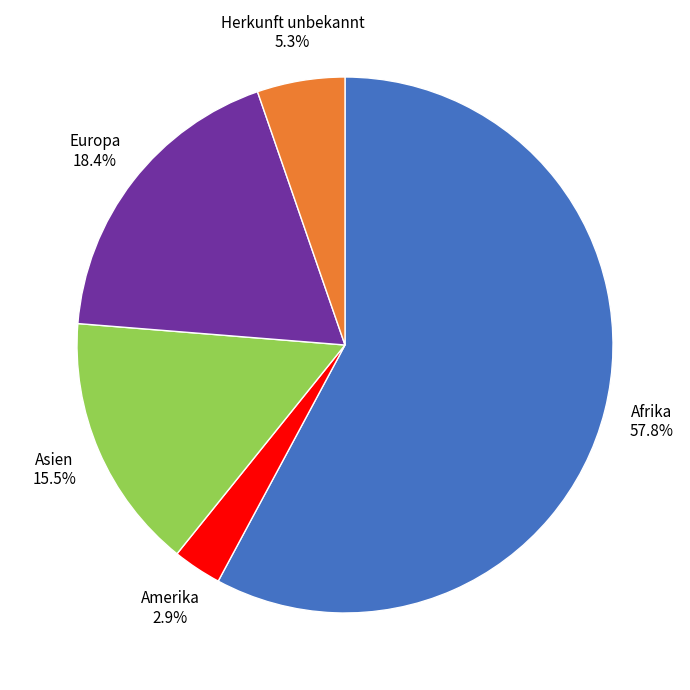

Is there any slice that represents more than half of the pie?

Yes